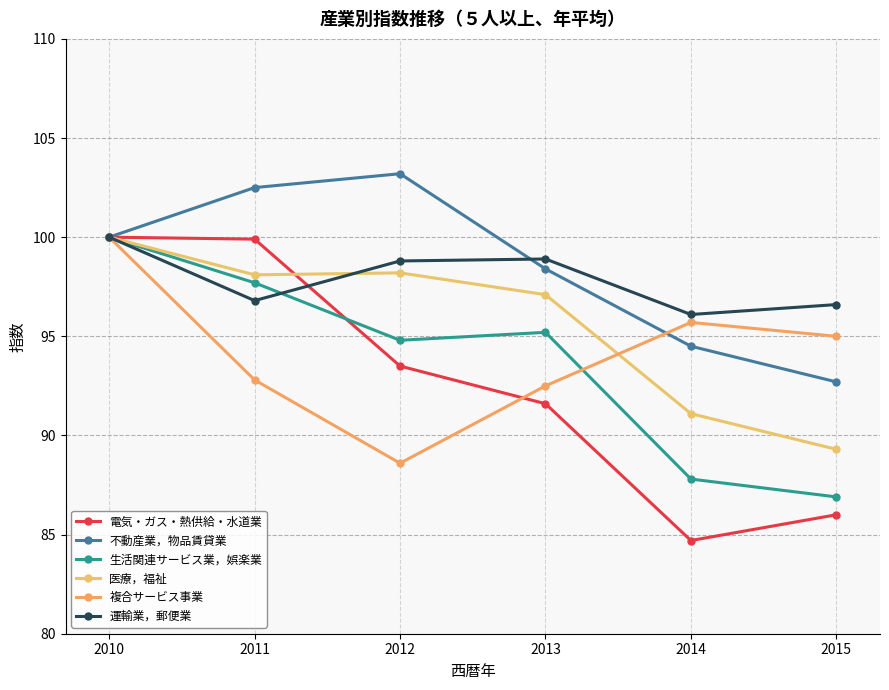

Which series has the widest spread of values?

電気・ガス・熱供給・水道業